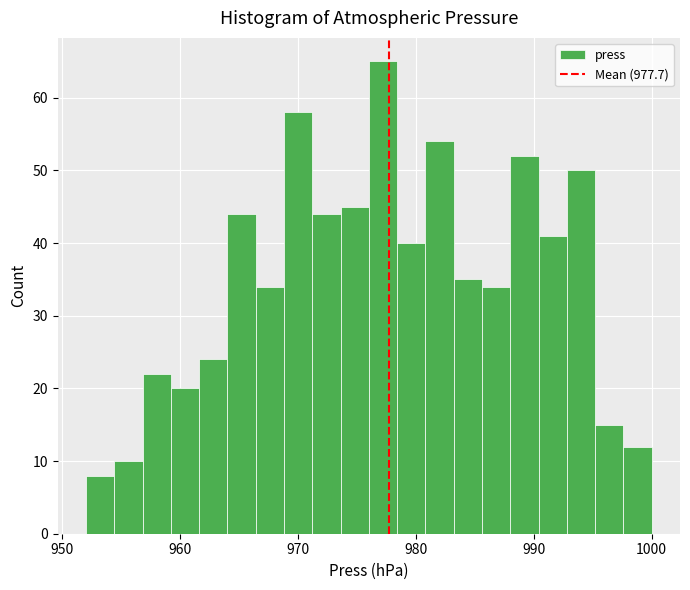

Read against the x-axis, roughly where is the centre of the tallest bar?

977